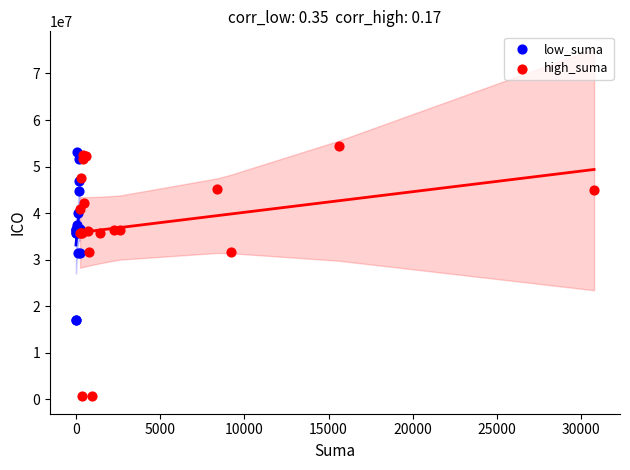

Which series reaches the maximum Y coordinate?

high_suma